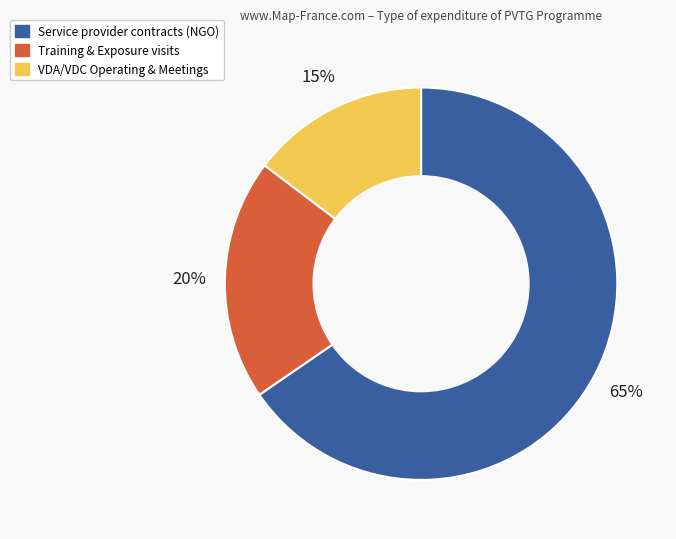

Is there any slice that represents more than half of the pie?

Yes